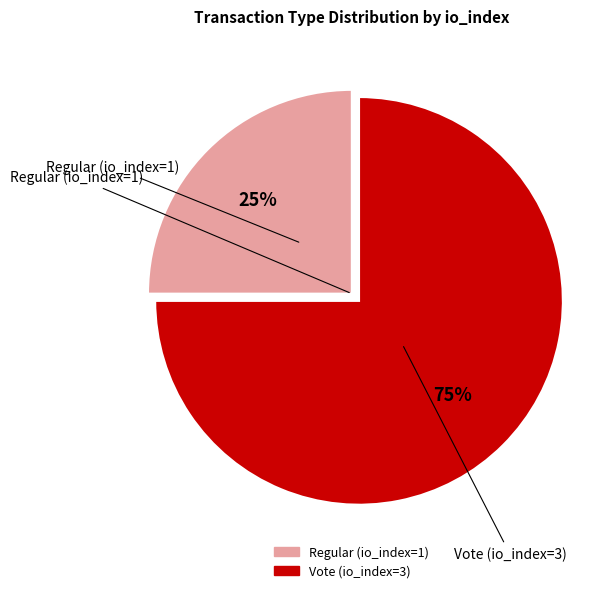

Which has a higher value, Vote (io_index=3) or Regular (io_index=1)?

Vote (io_index=3)